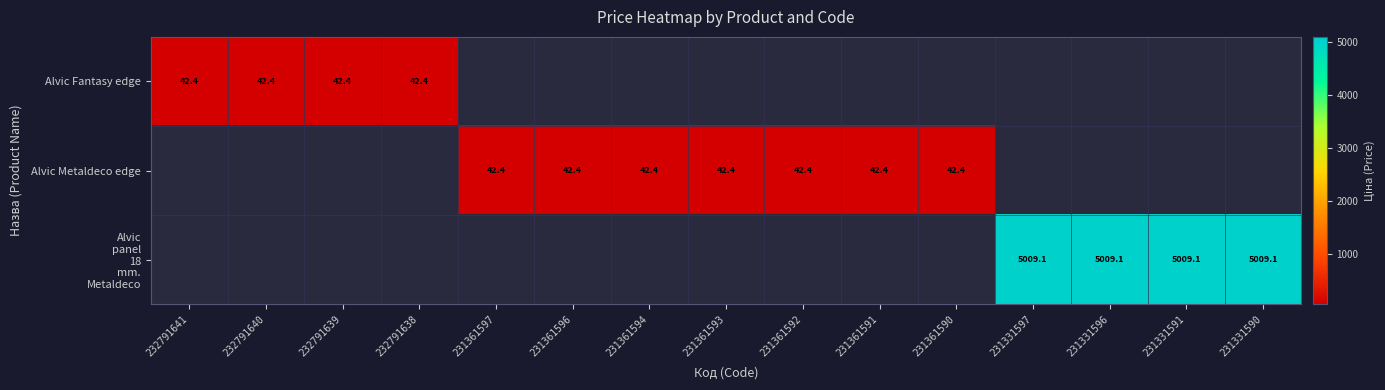

The Alvic Metaldeco edge series shows 26.3 at 231361590. True or false?

False